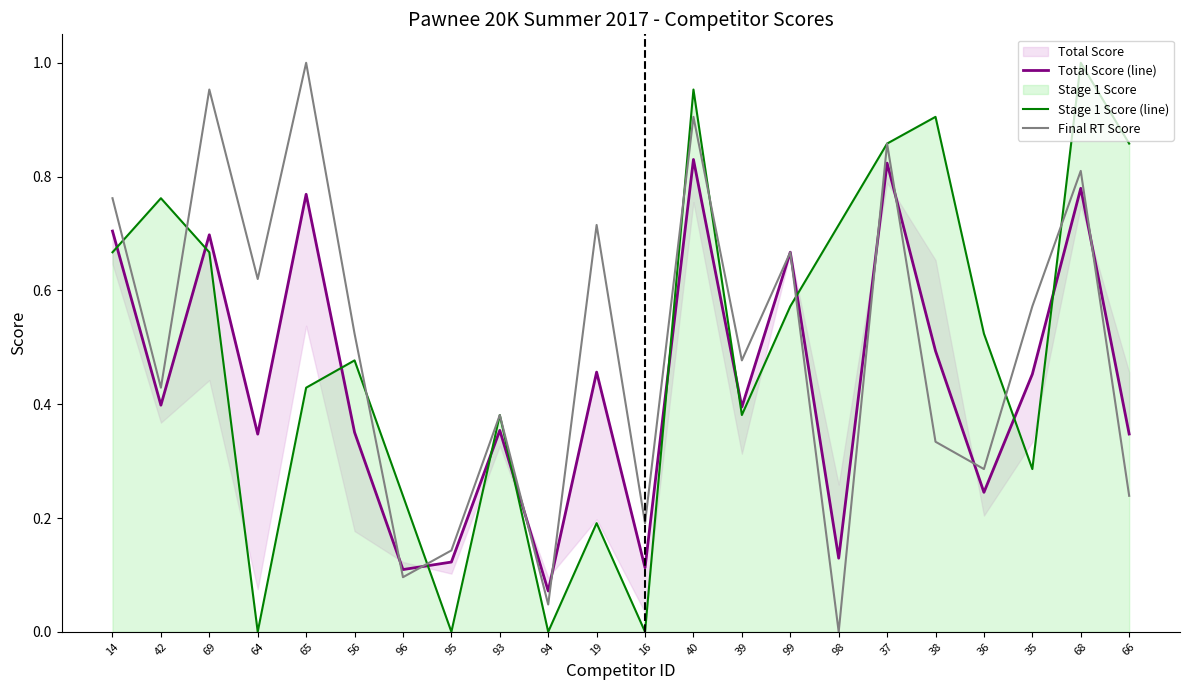

What is the total value across all series at 68?

2.6